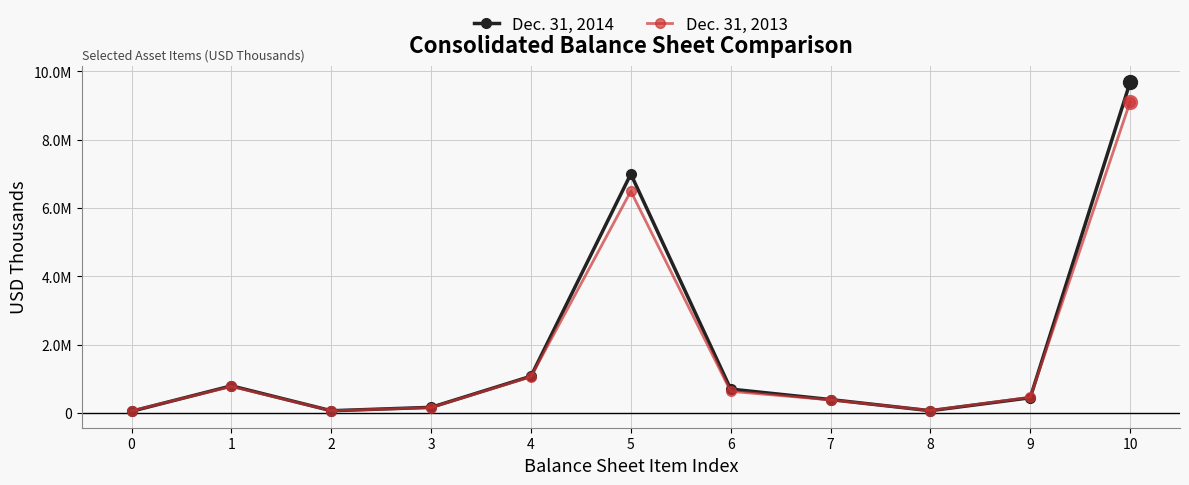

What are all the series names shown in the legend?

Dec. 31, 2014, Dec. 31, 2013